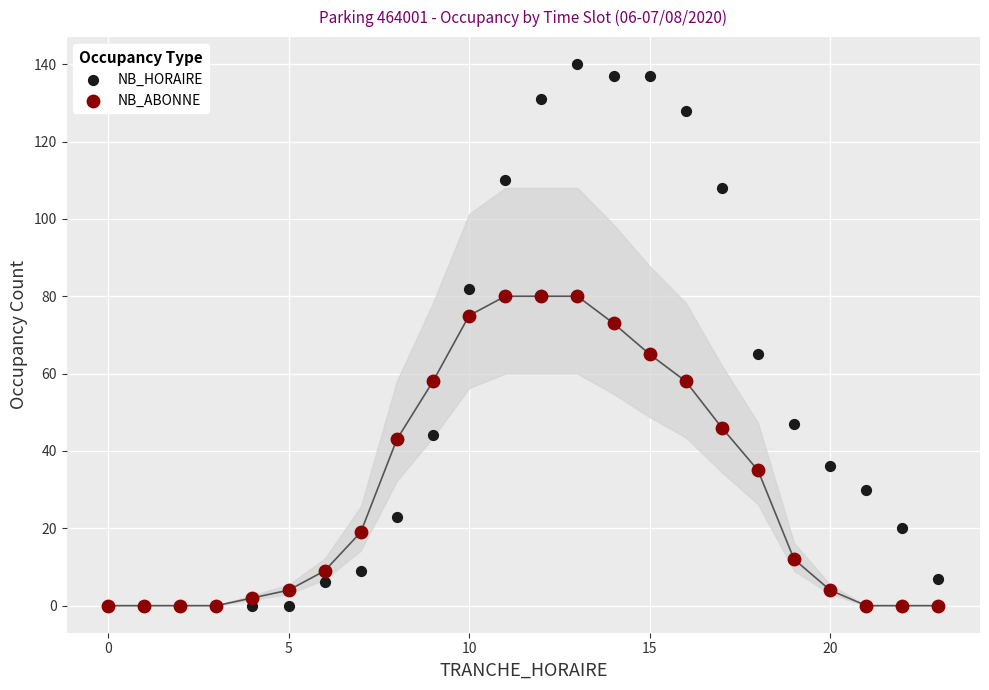

Across all series, what Y value is closest to 70?

73